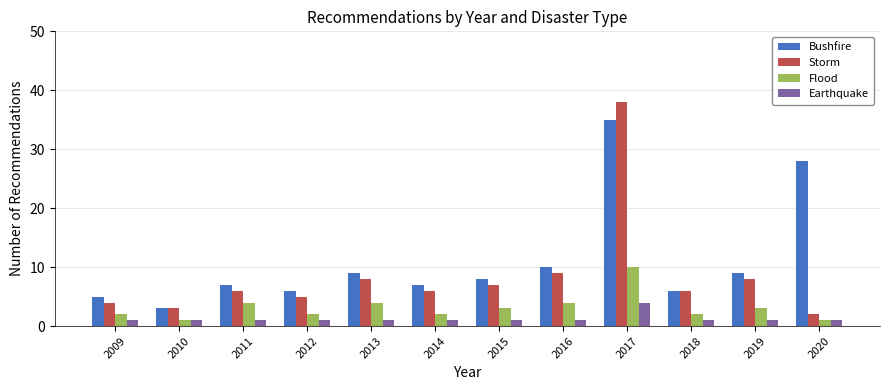

Which series changed the most between 2016 and 2017?

Storm